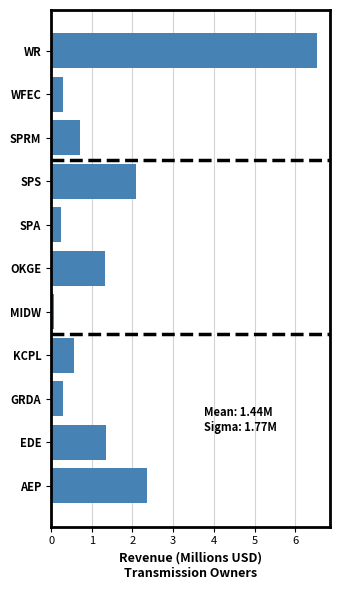

Is it true that the value at SPA is 0.3?

True